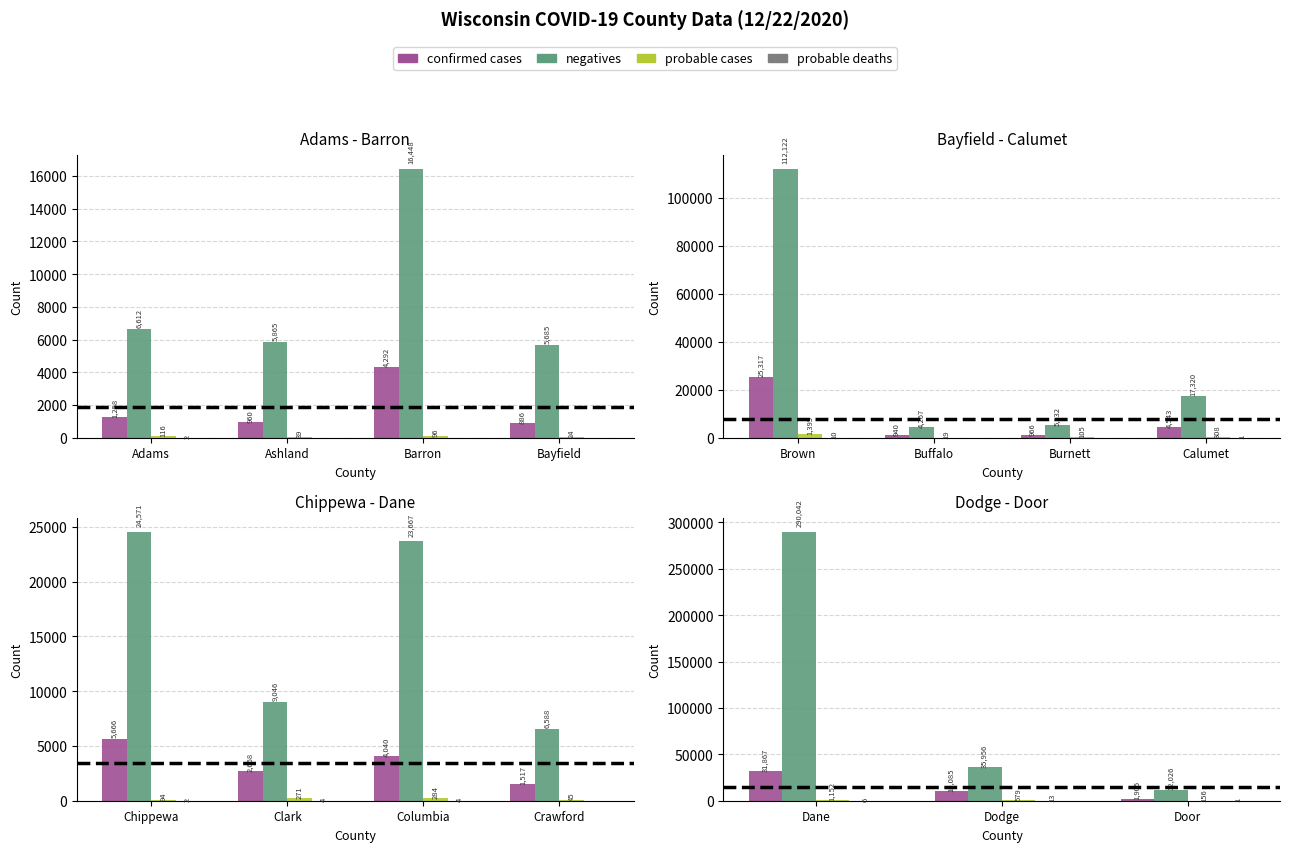

Which series changed the most between Dodge and Door?

negatives